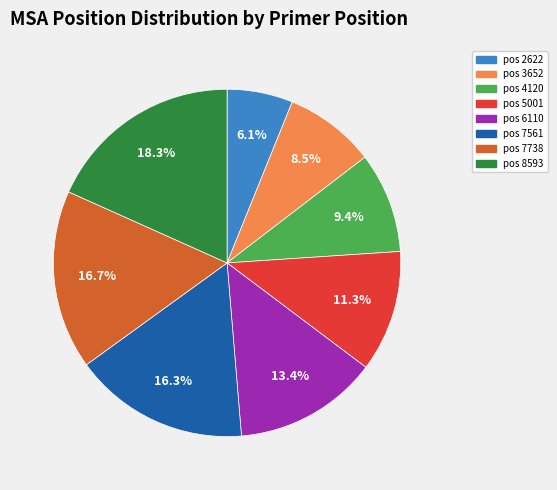

Does any single category account for the majority?

No